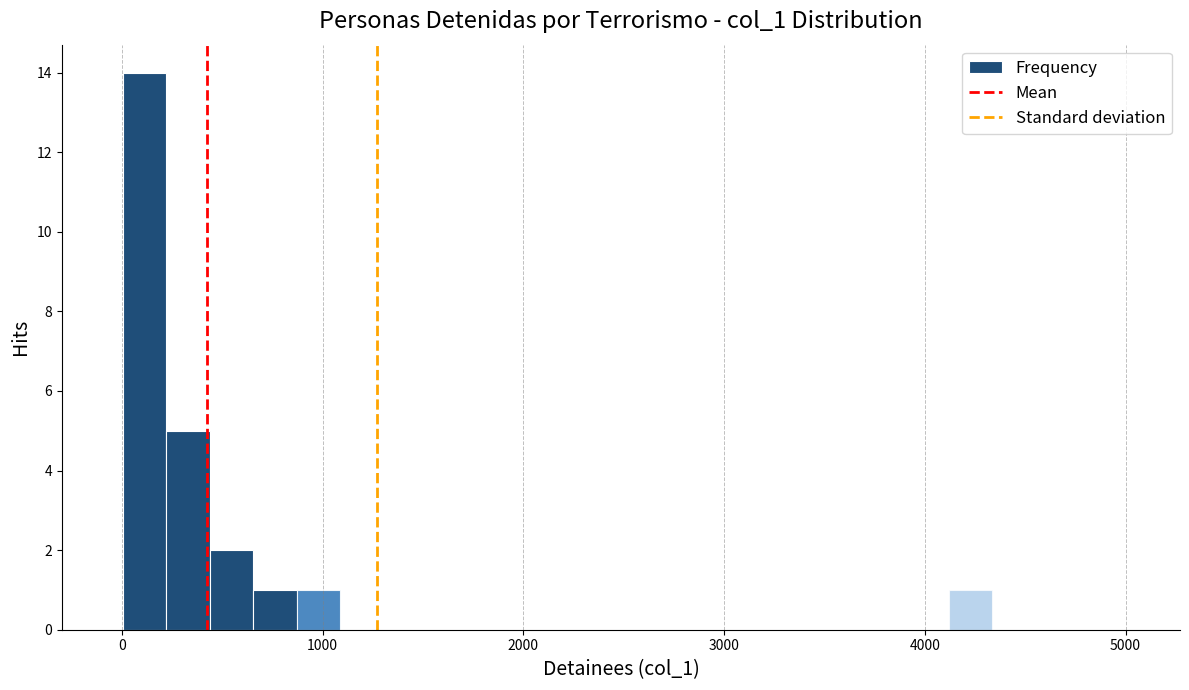

Around what value on the x-axis is the tallest bar? Give the approximate position of its centre, as read against the axis.

100